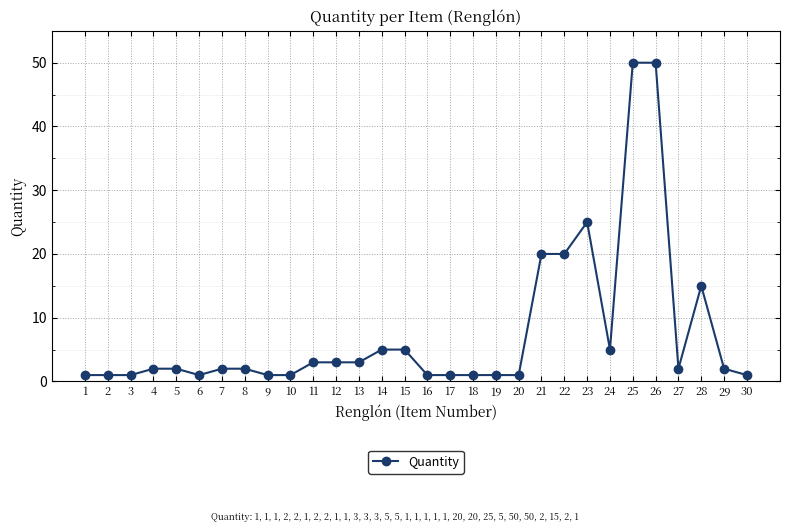

What is the change in value from 13 to 18?

-2